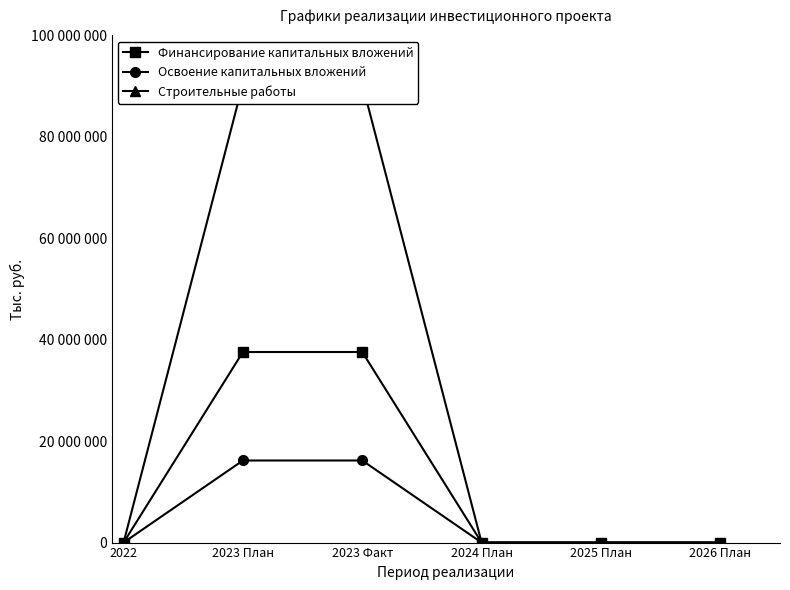

The Освоение капитальных вложений series shows 0 at 2026 План. True or false?

True